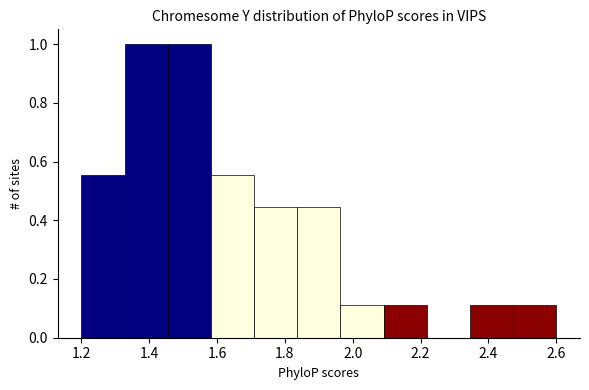

Reading left to right, list every bar in this chart as the range it spans on the x-axis followed by its height. Neither the bar edges nor the heights are printed on the chart, so give them approximately, as read against the axes.

1.20 to 1.32: 0.56
1.32 to 1.46: 1.00
1.46 to 1.58: 1.00
1.58 to 1.70: 0.56
1.70 to 1.84: 0.44
1.84 to 1.96: 0.44
1.96 to 2.10: 0.12
2.10 to 2.22: 0.12
2.22 to 2.34: 0
2.34 to 2.48: 0.12
2.48 to 2.60: 0.12